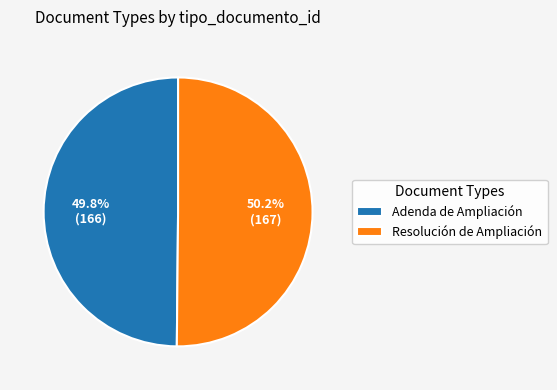

How many segments does this pie chart have?

2